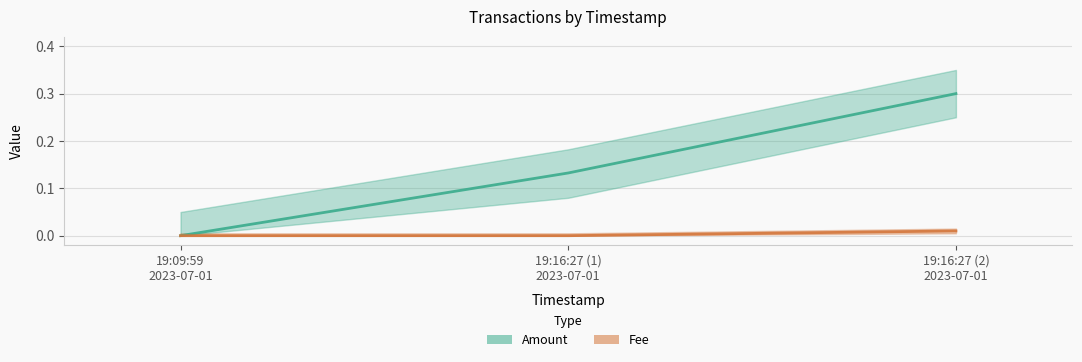

Reading left to right, list all the values displayed in this chart.

Amount: 19:09:59
2023-07-01=0.0	19:16:27 (1)
2023-07-01=0.1	19:16:27 (2)
2023-07-01=0.3
Fee: 19:09:59
2023-07-01=0.0	19:16:27 (1)
2023-07-01=0.0	19:16:27 (2)
2023-07-01=0.0